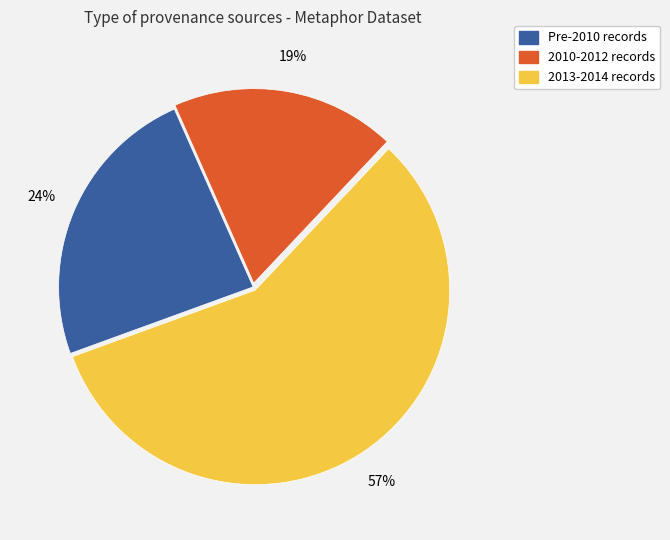

To the nearest percent, what is the average slice percentage?

33%